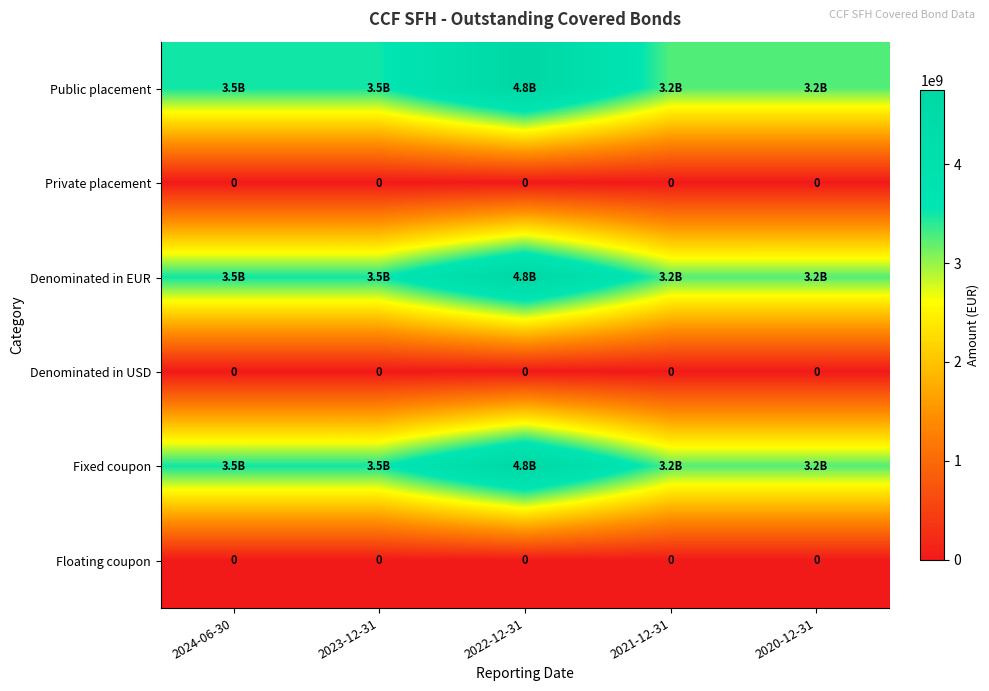

The Denominated in USD series shows 0 at 2024-06-30. True or false?

True